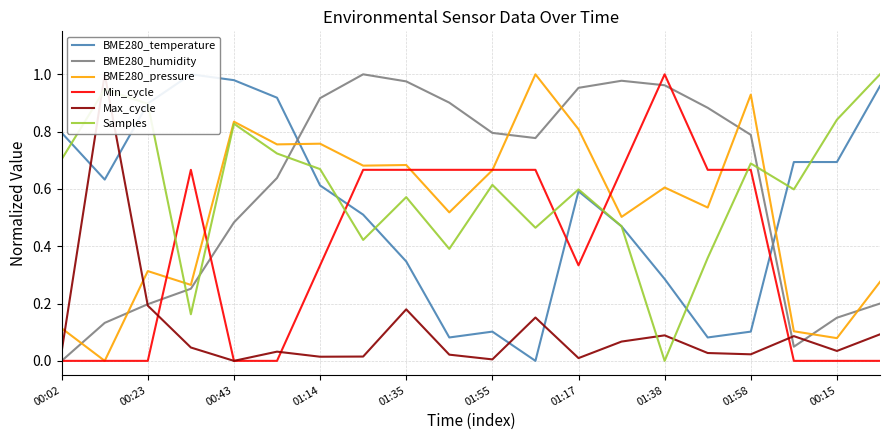

Which category has the lowest value in the Samples series?

01:38